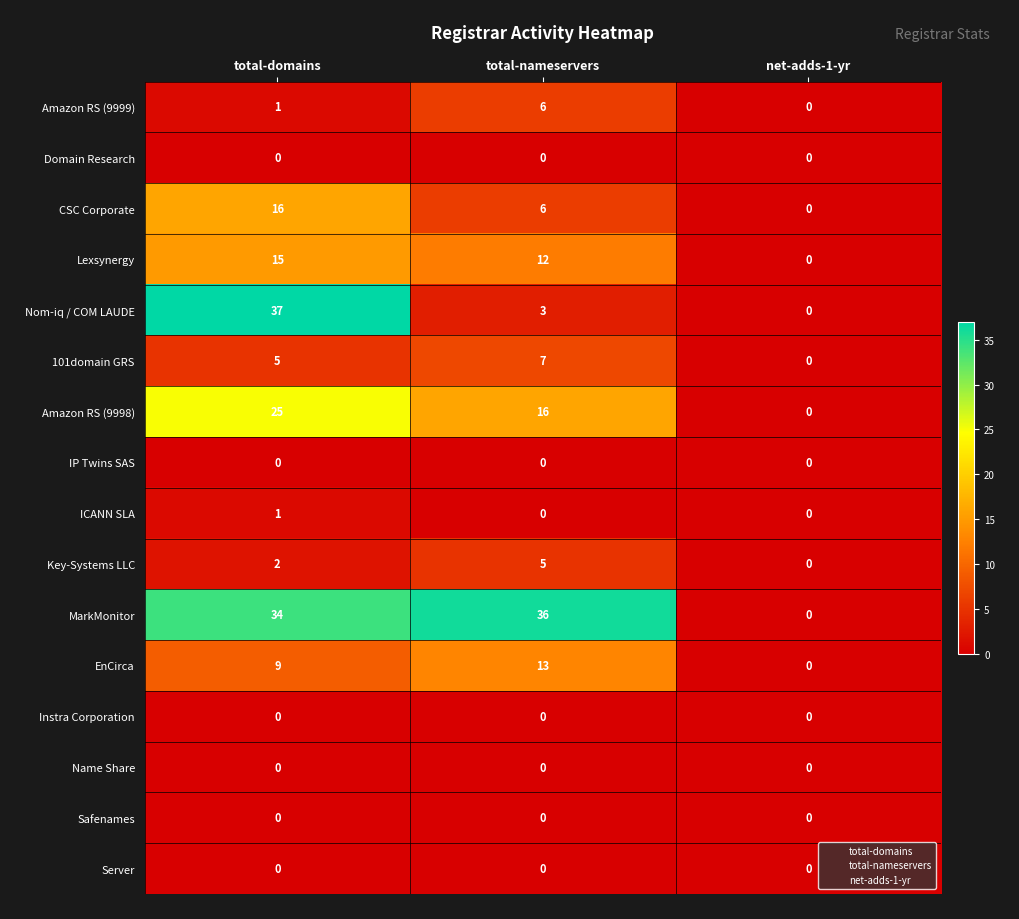

What is the difference between the Nom-iq / COM LAUDE values at total-nameservers and total-domains?

34